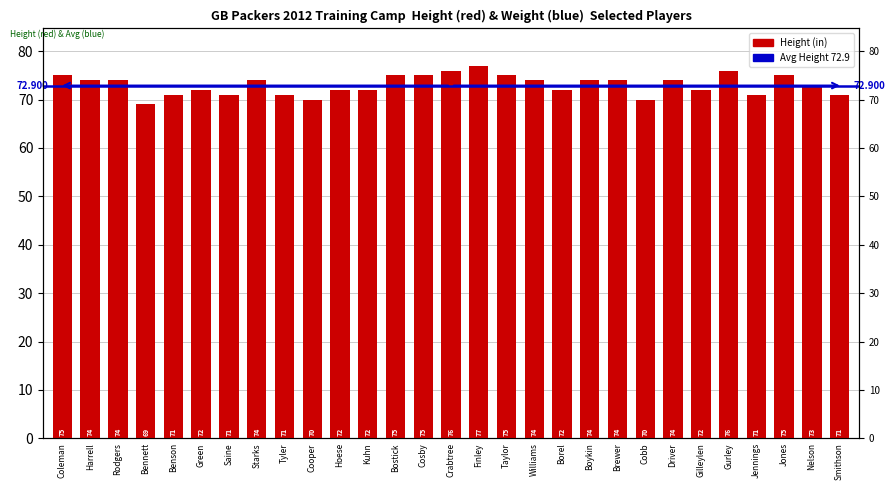

True or false: the data shows 112 at Bostick.

False